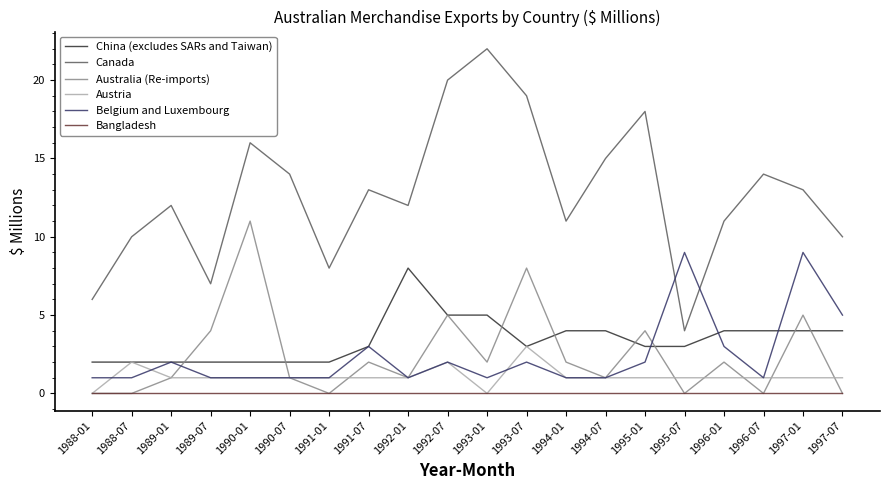

Reading right to left, transcribe all the data shown in this chart.

China (excludes SARs and Taiwan): 4	4	4	4	3	3	4	4	3	5	5	8	3	2	2	2	2	2	2	2
Canada: 10	13	14	11	4	18	15	11	19	22	20	12	13	8	14	16	7	12	10	6
Australia (Re-imports): 0	5	0	2	0	4	1	2	8	2	5	1	2	0	1	11	4	1	0	0
Austria: 1	1	1	1	1	1	1	1	3	0	2	1	1	1	1	1	1	1	2	0
Belgium and Luxembourg: 5	9	1	3	9	2	1	1	2	1	2	1	3	1	1	1	1	2	1	1
Bangladesh: 0	0	0	0	0	0	0	0	0	0	0	0	0	0	0	0	0	0	0	0